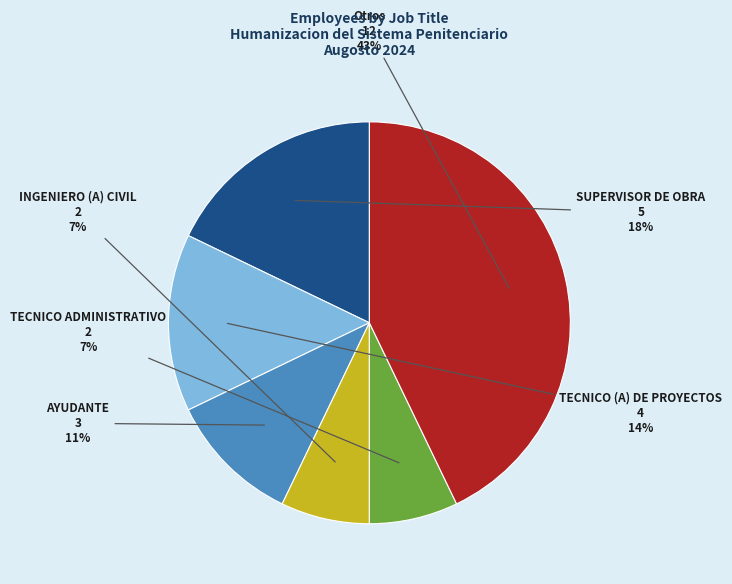

To the nearest percent, what is the difference between the largest and smallest slice percentages?

36%